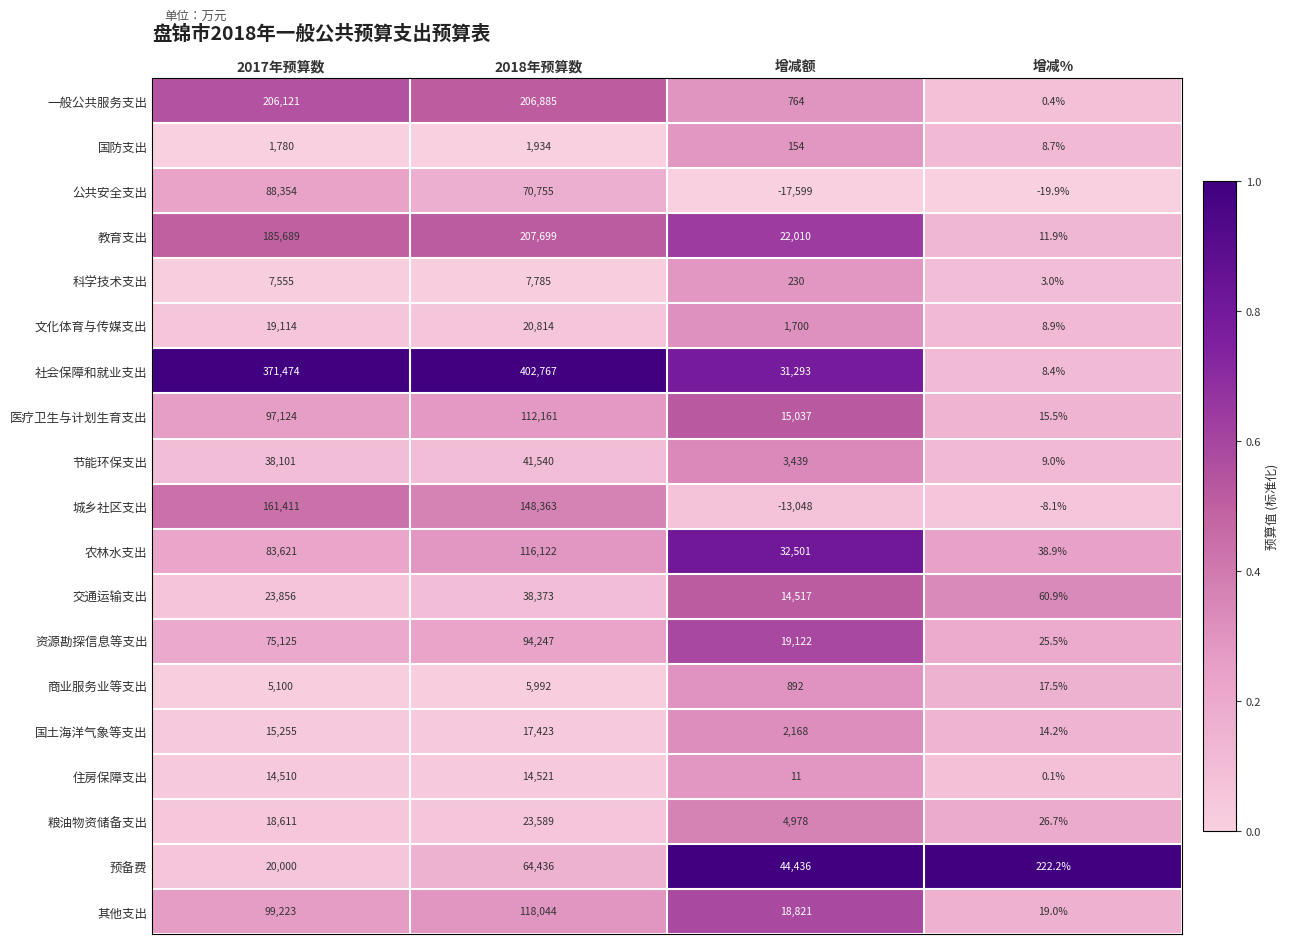

Is the value of 科学技术支出 at 增减额 greater than the value of 文化体育与传媒支出 at 增减额?

No